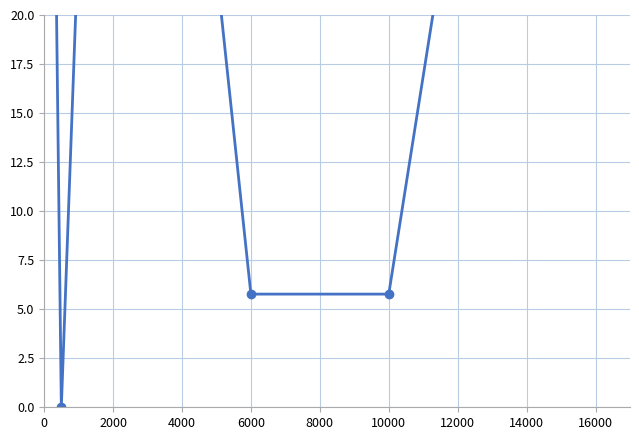

What is the change in value from 0 to 6000?

+5.8